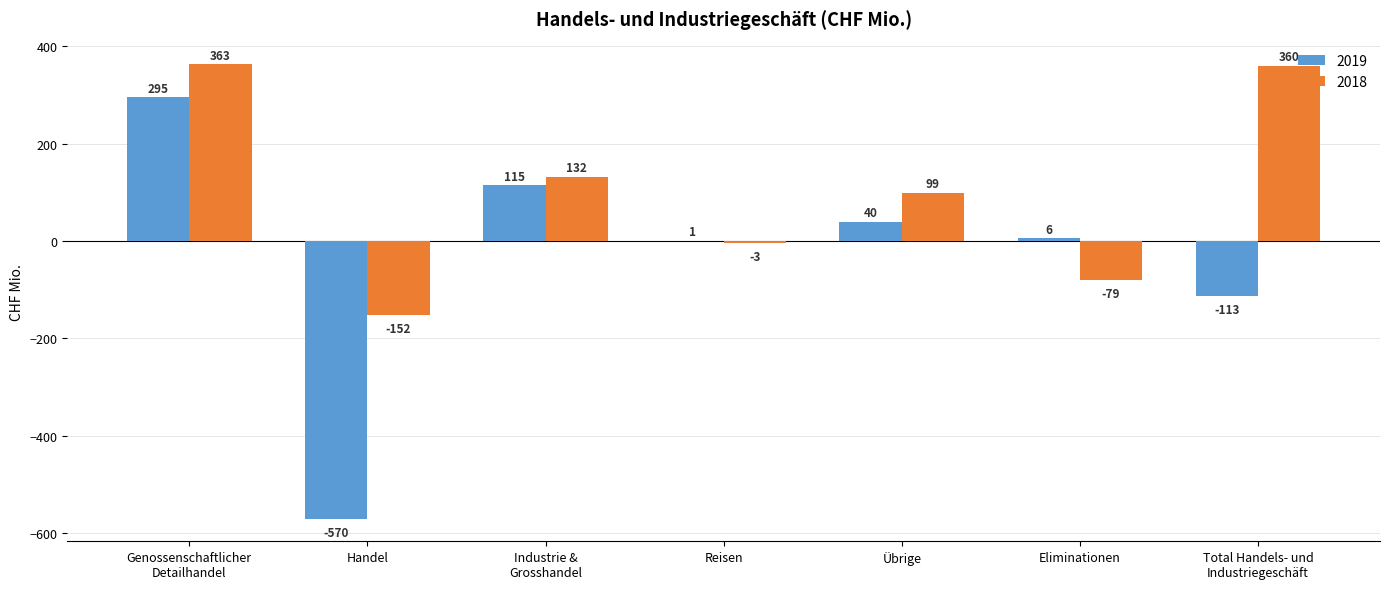

True or false: 2019 has a value of 40 at Übrige.

True